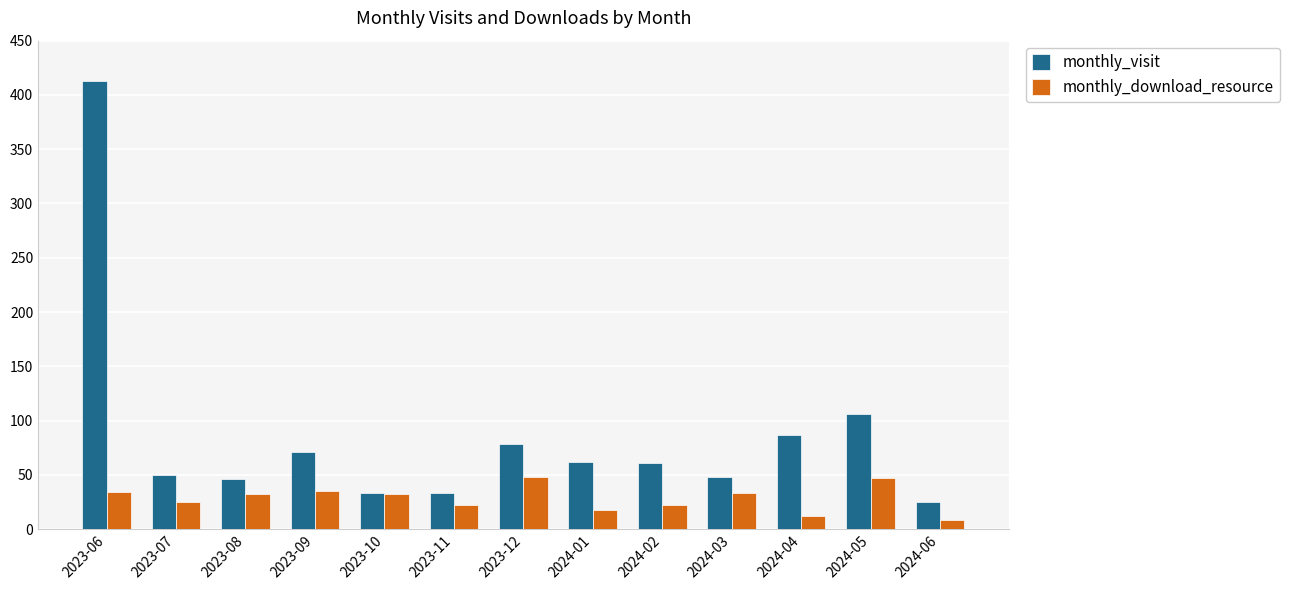

At which category is the sum across all series the highest?

2023-06